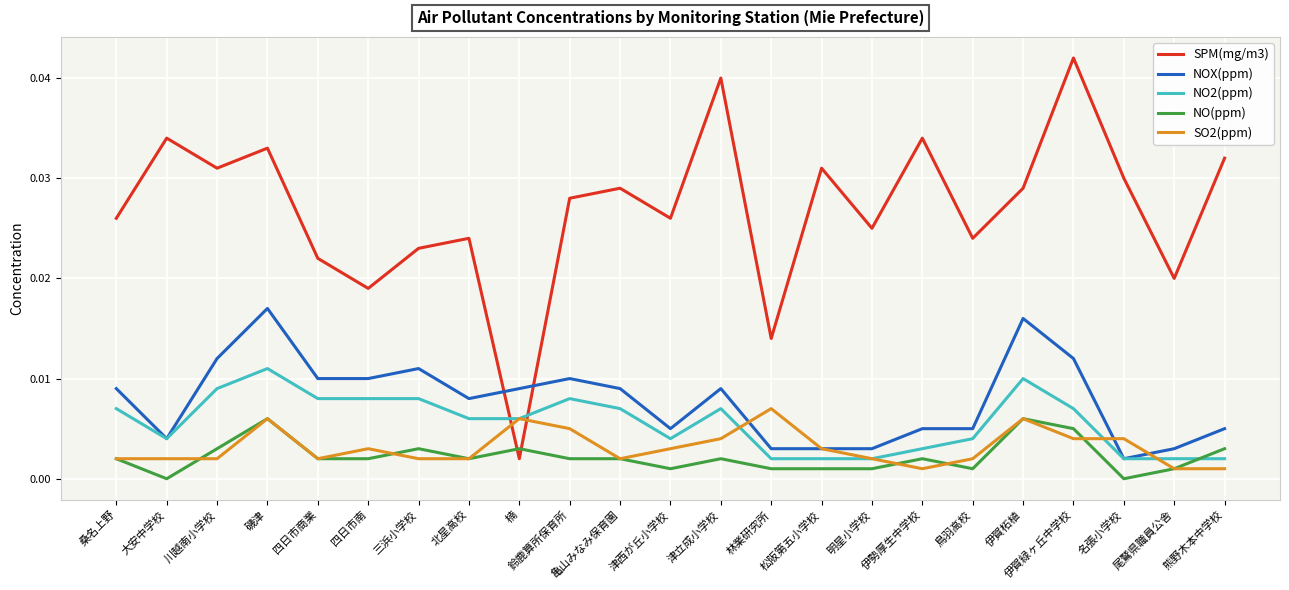

Which series has the largest total across all categories?

SPM(mg/m3)